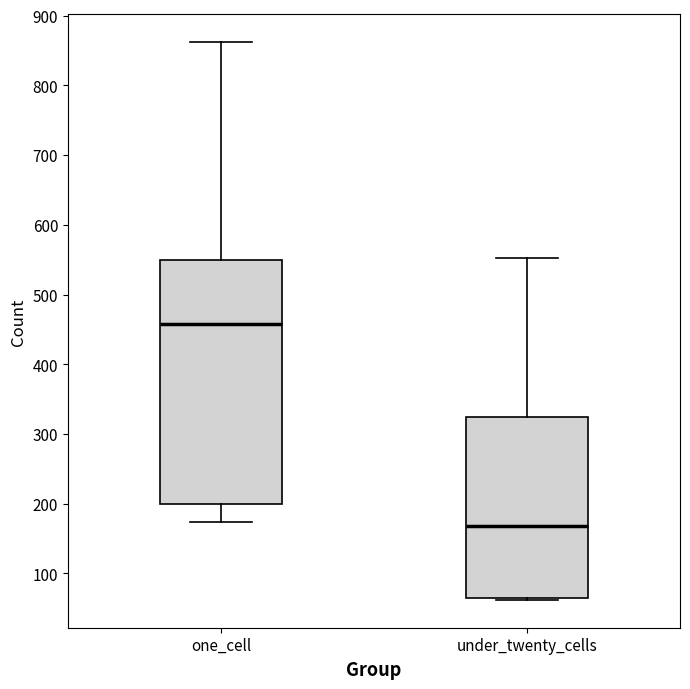

Reading left to right, read every box against the y-axis: the position of its median line, the range the box covers, and the ends of its whiskers. The values are not printed on the chart, so give them approximately, as read against the axis.

one_cell: median 460, box 200 to 550, whiskers 170 to 860
under_twenty_cells: median 170, box 60 to 320, whiskers 60 to 550